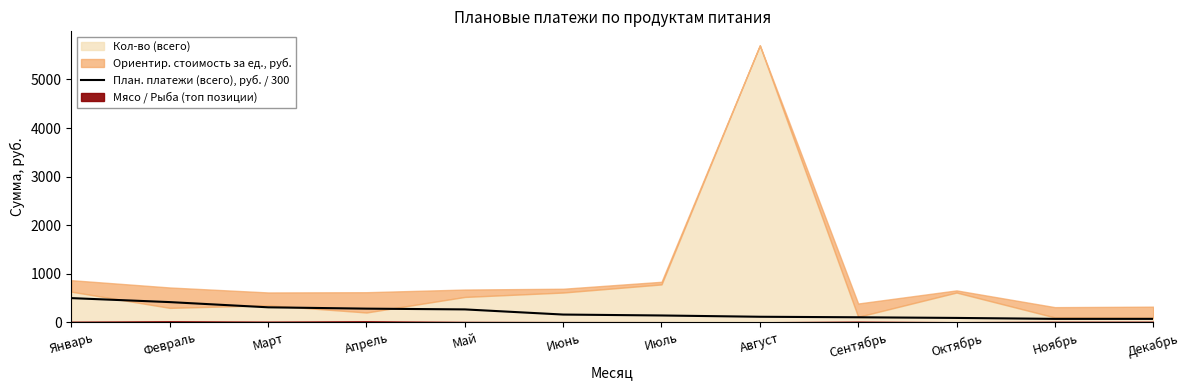

The value at Декабрь is 70.5. True or false?

True